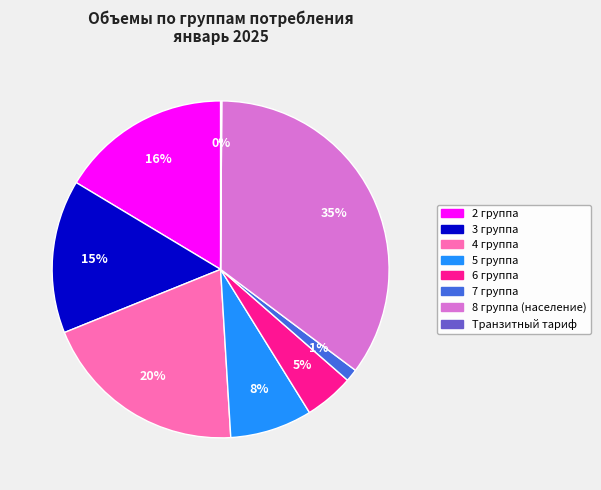

Which slice is the largest?

8 группа (население)